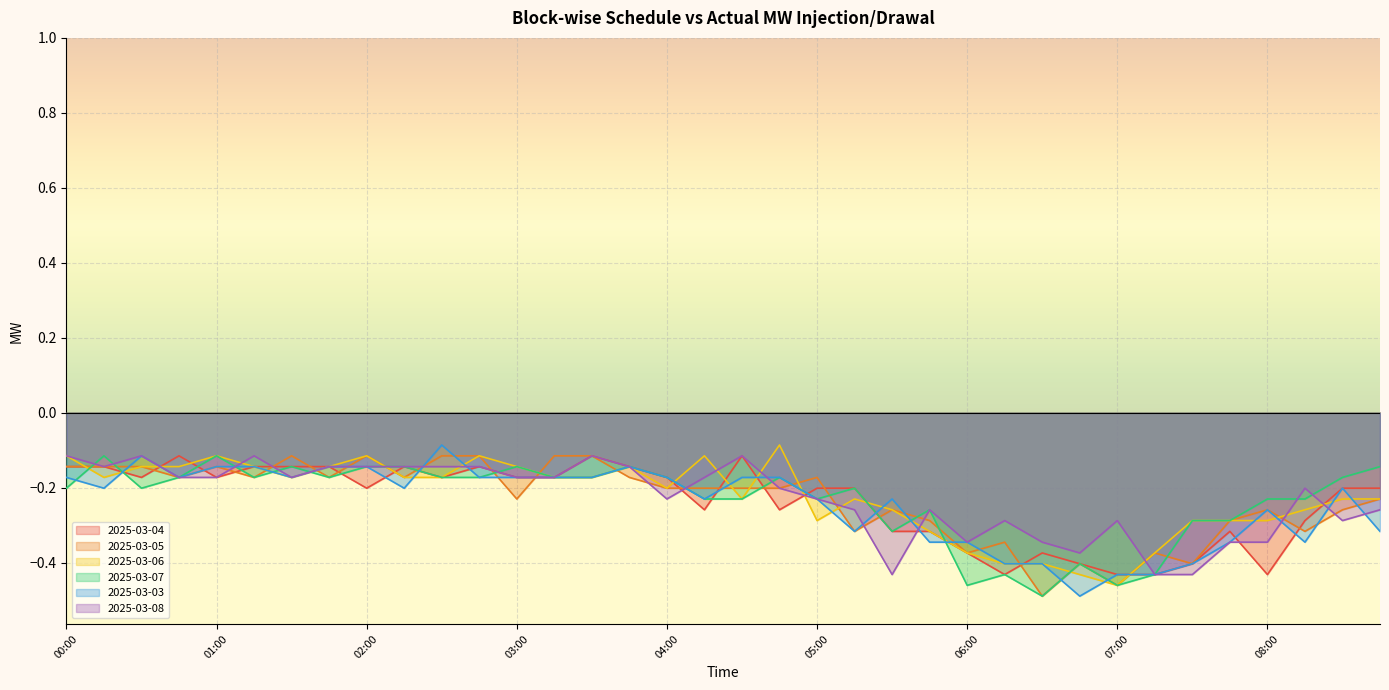

What is the label of the 28th point from the right?

02:00